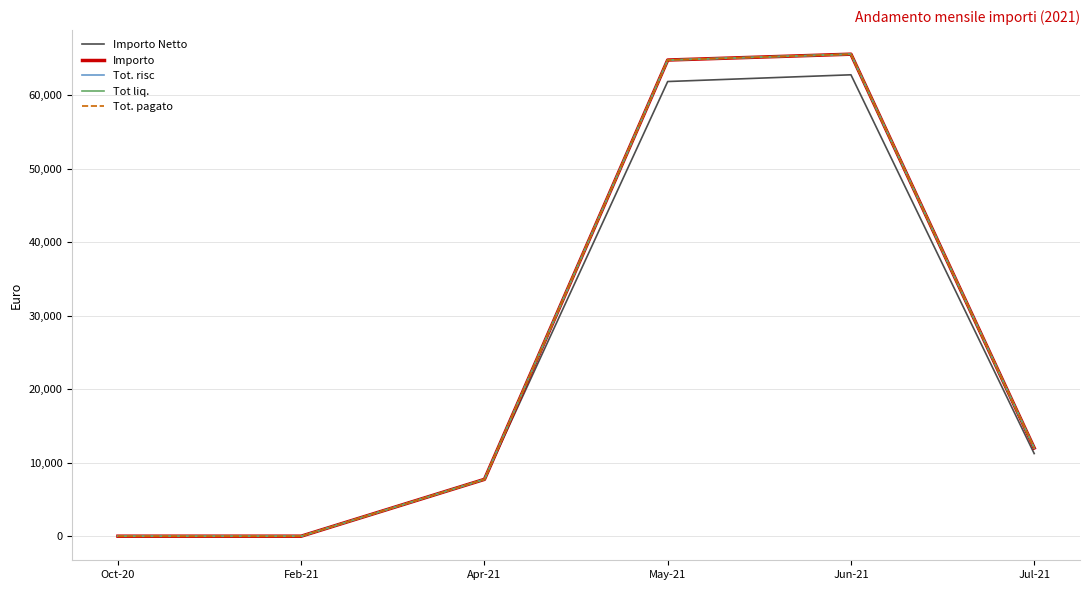

Does the chart have visible grid lines?

Yes